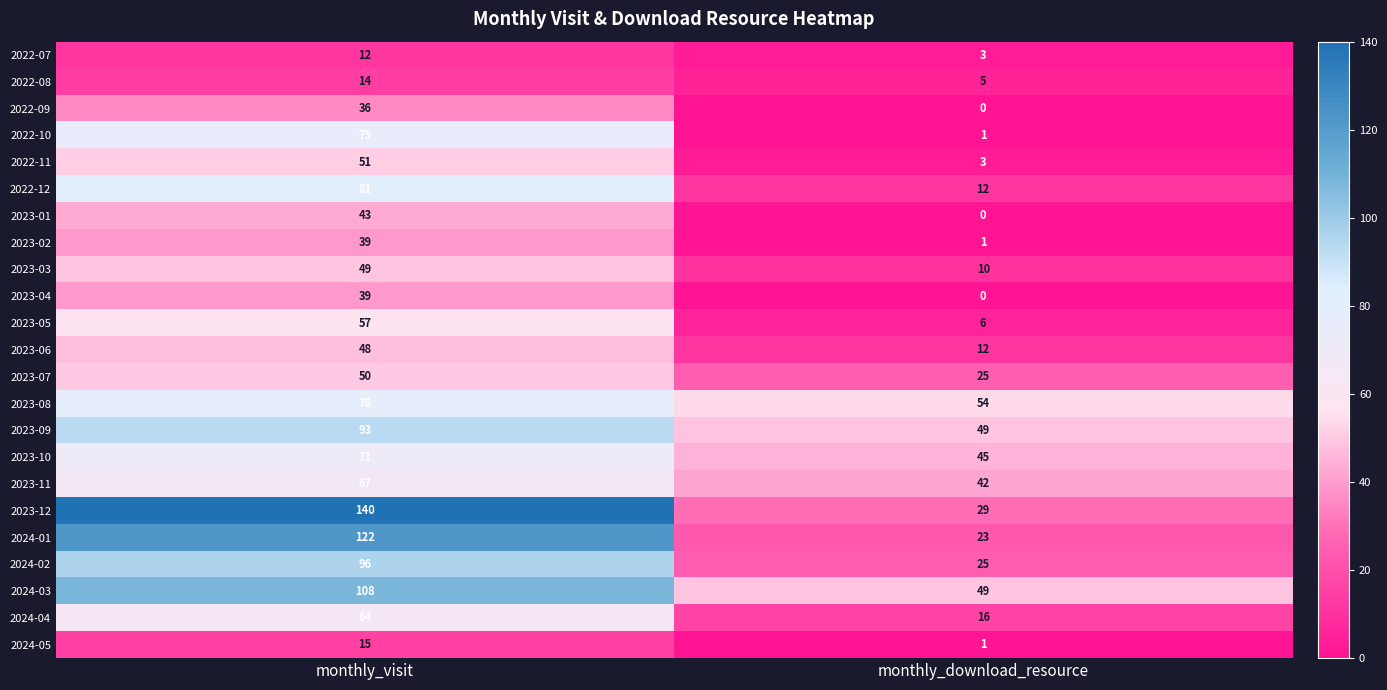

What is the difference between the highest and lowest values at monthly_visit?

128